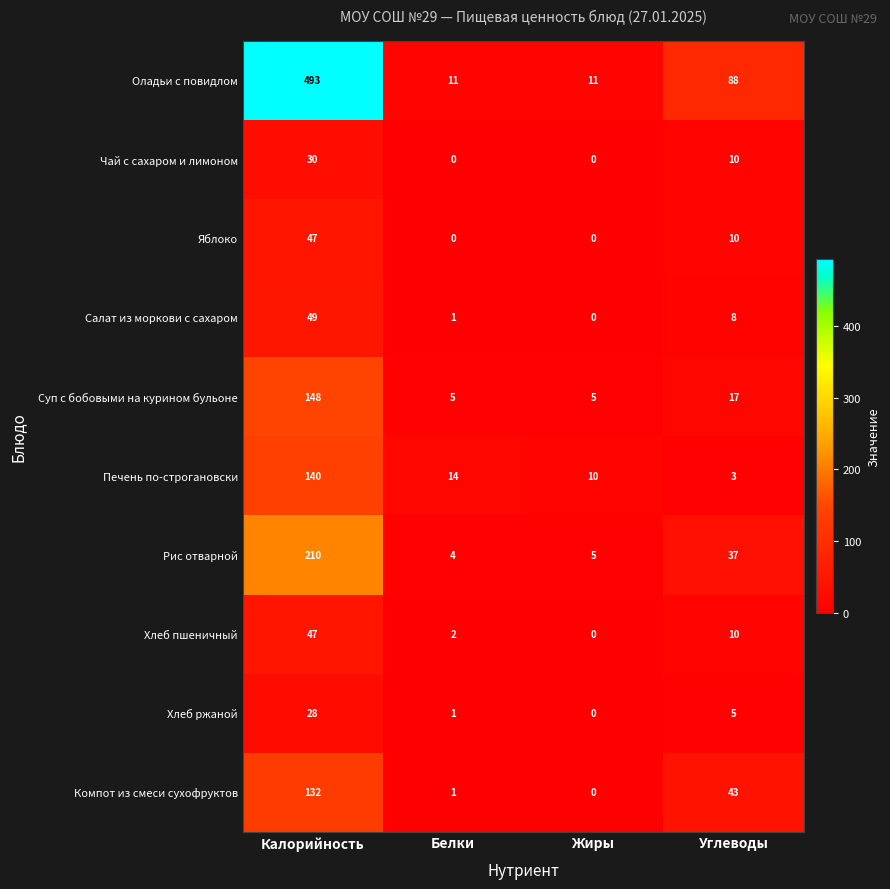

How many distinct data groups are displayed?

10